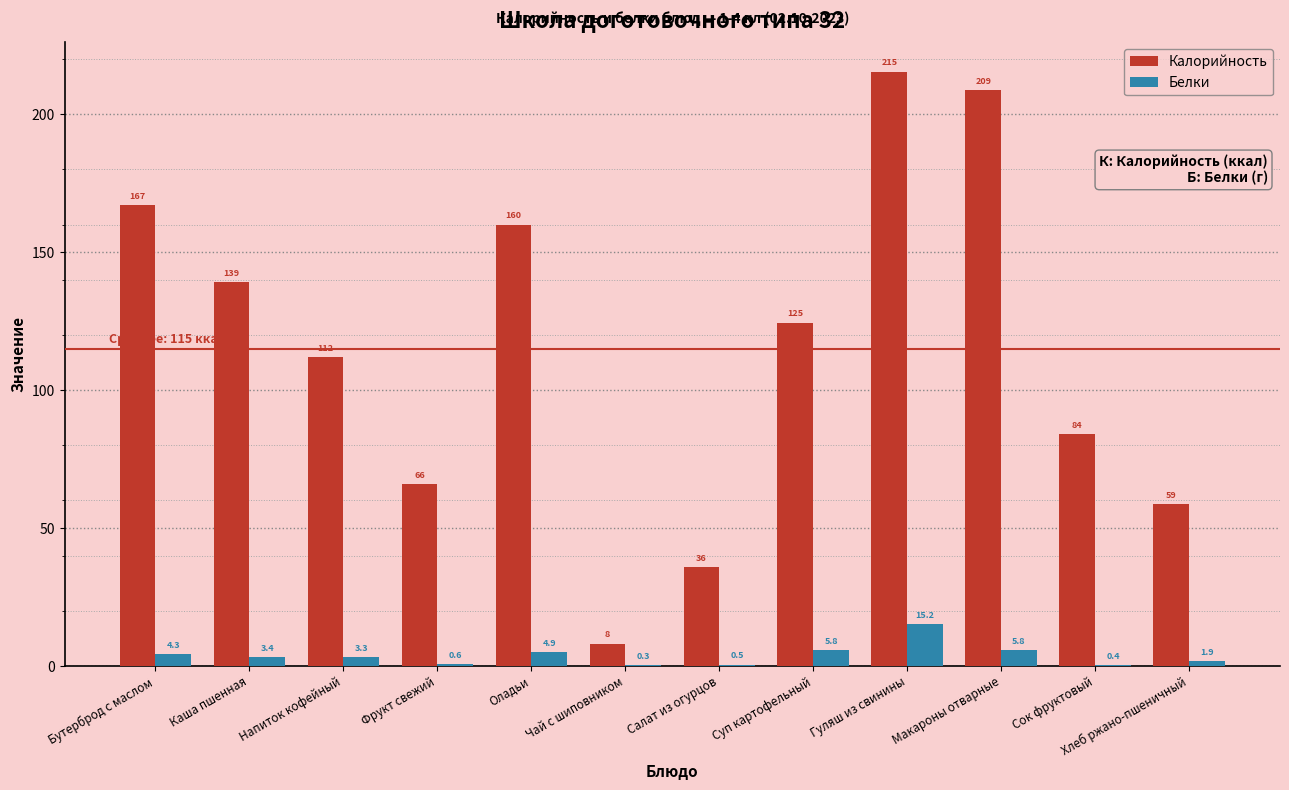

What is the maximum value for Калорийность?

215.5